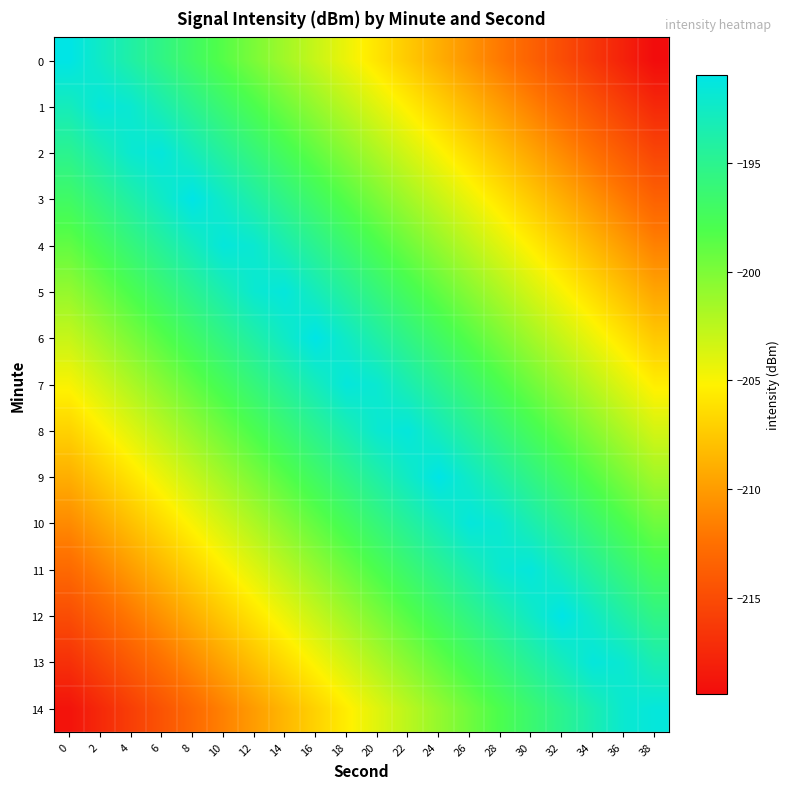

Rank the series at 36 from lowest to highest value.

0, 1, 2, 3, 4, 5, 6, 7, 8, 9, 10, 11, 12, 13, 14